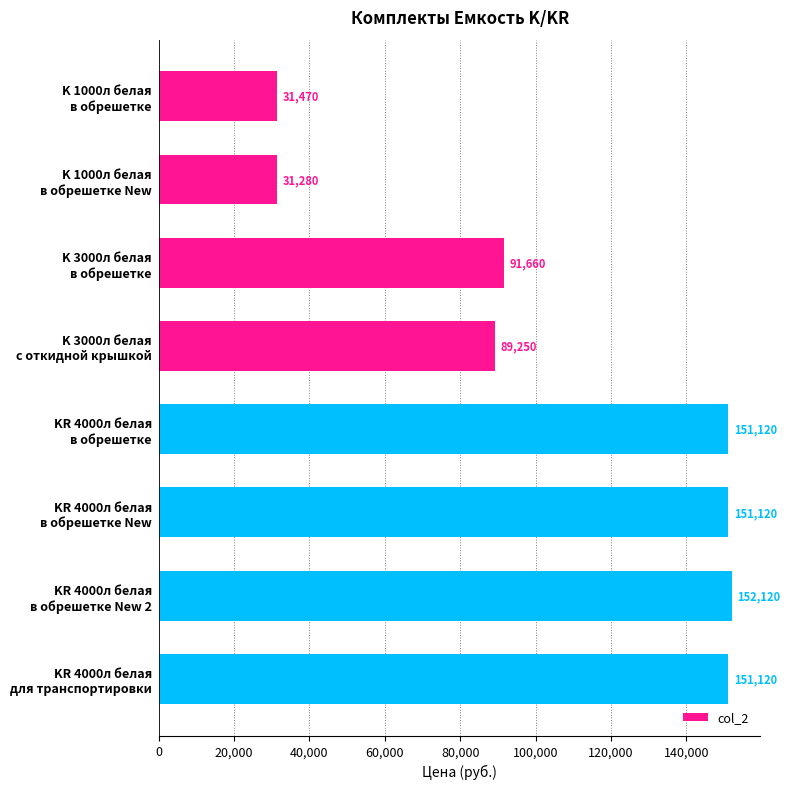

What is the sum of all values?

849140